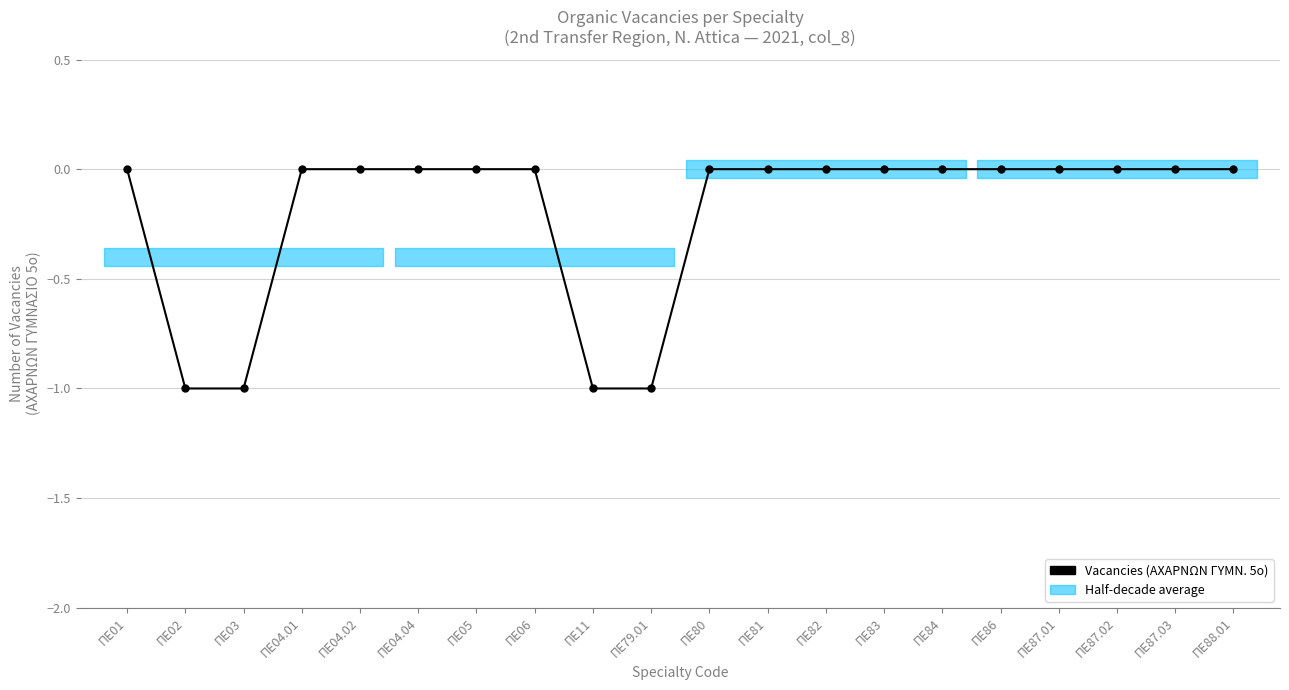

True or false: the data shows 0 at ΠΕ87.01.

False